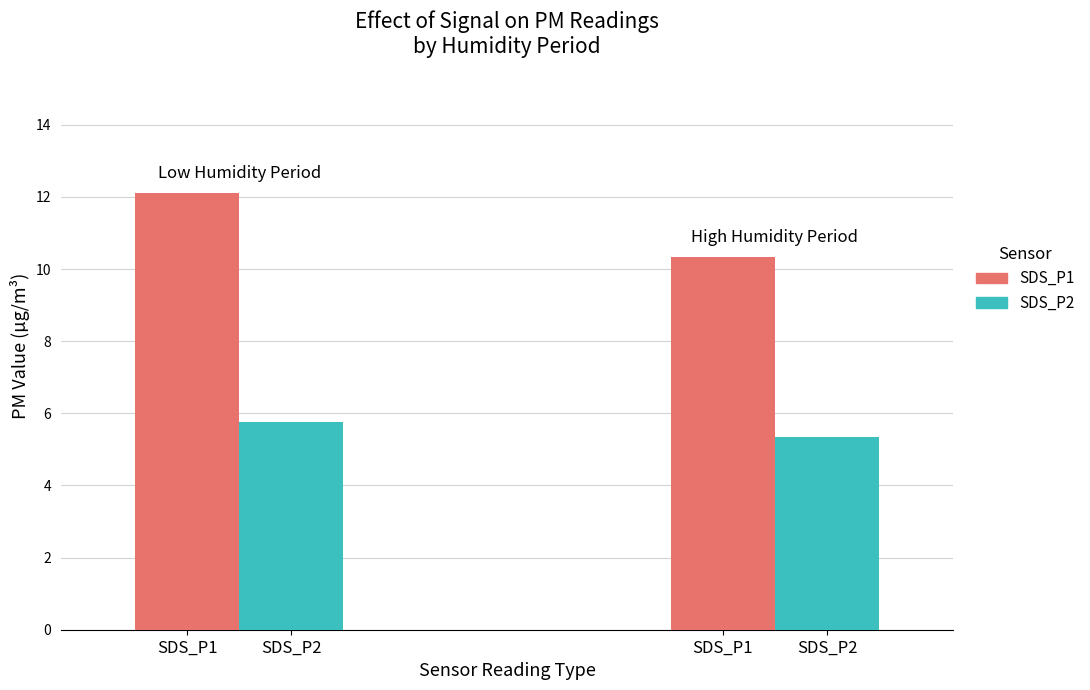

How many data points in SDS_P1 are less than 12?

1